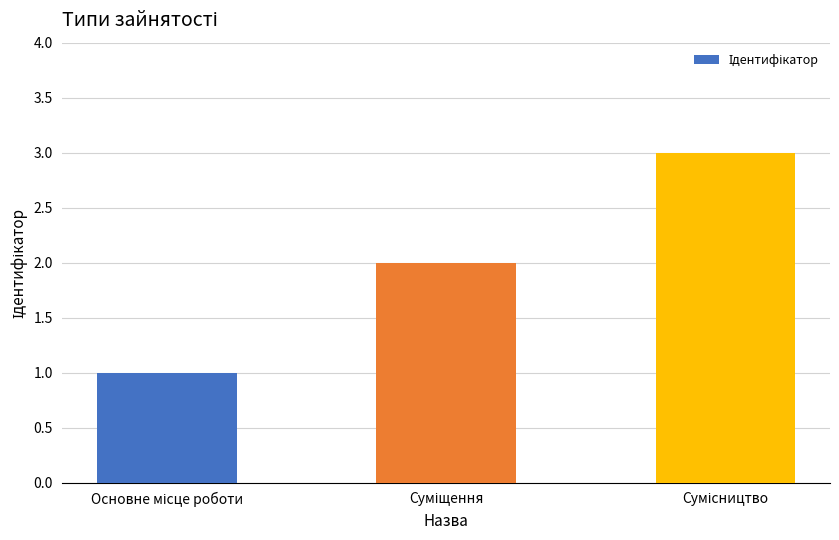

What is the sum of all values?

6